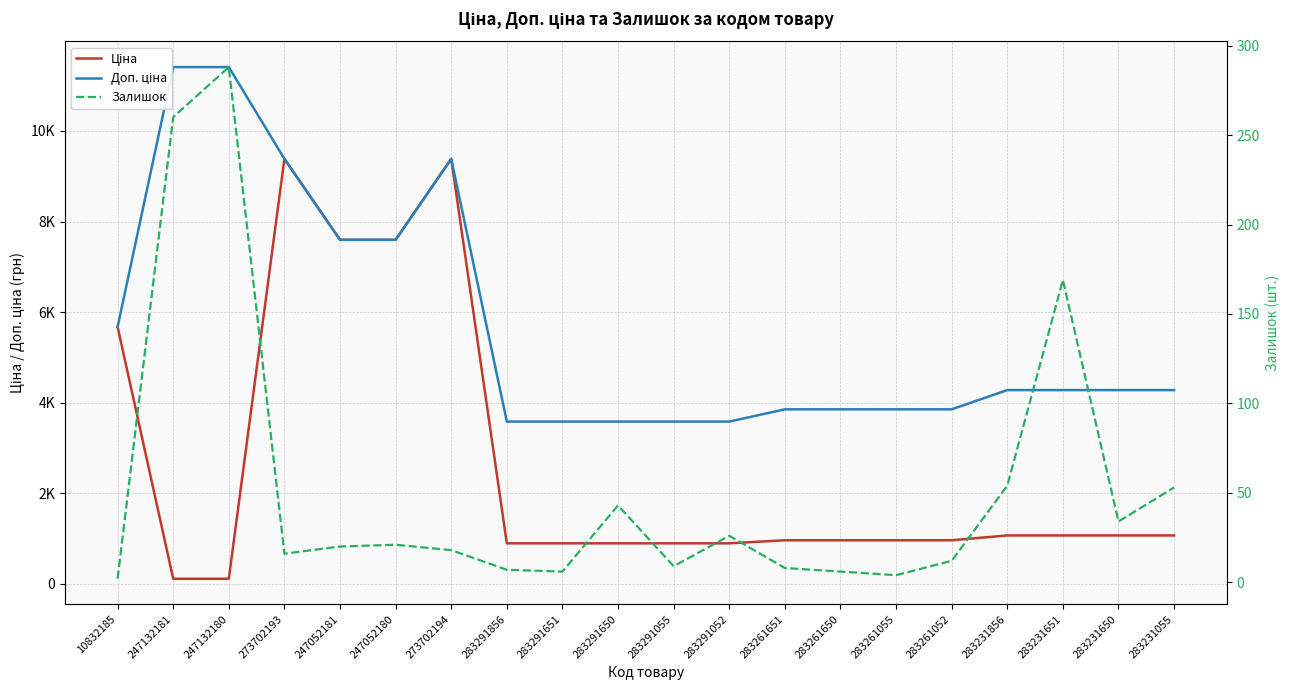

What is the value of the Доп. ціна point at the 2nd from the left?

11410.0